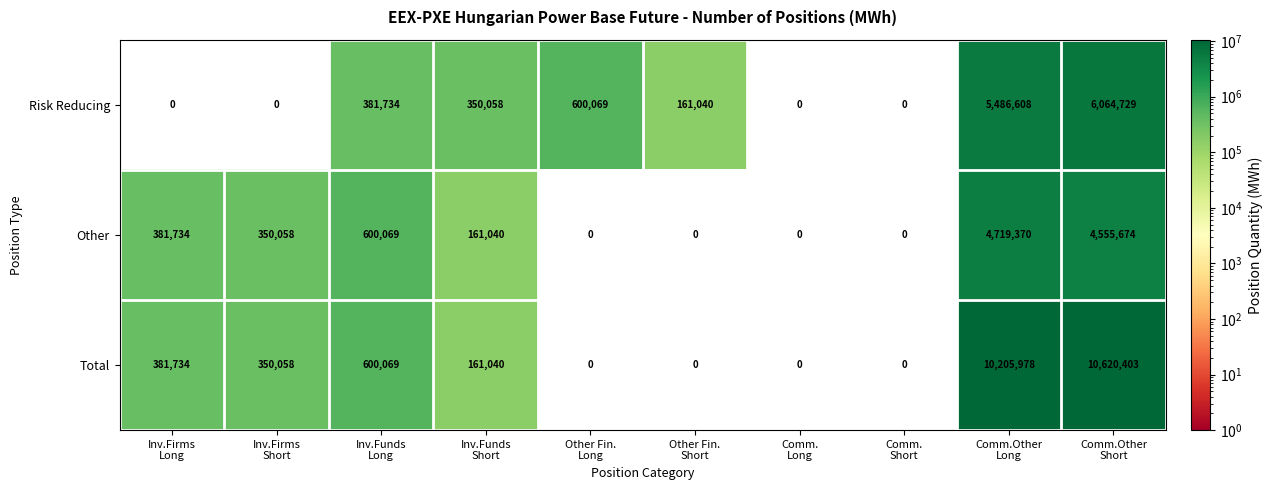

What is the maximum value shown in the chart?

10620403